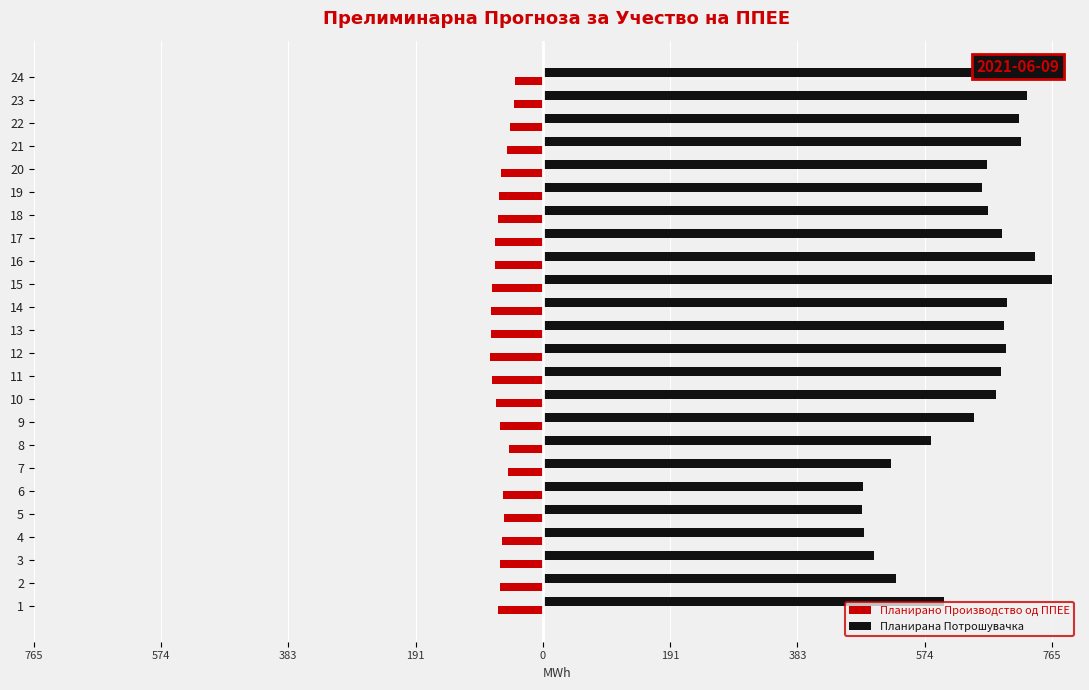

What are all the series names shown in the legend?

Планирано Производство од ППЕЕ, Планирана Потрошувачка